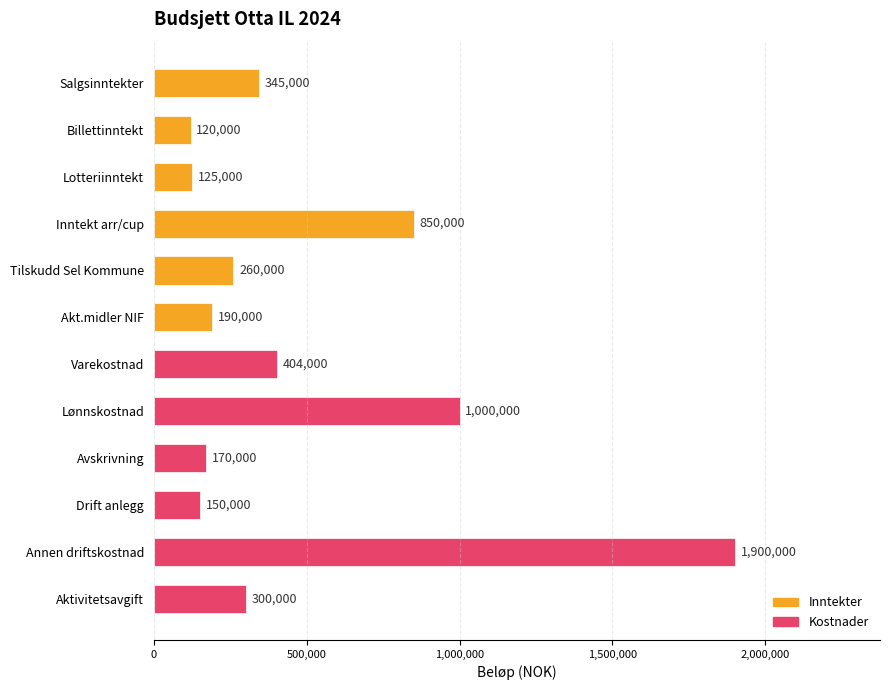

Are the bars horizontal?

Yes